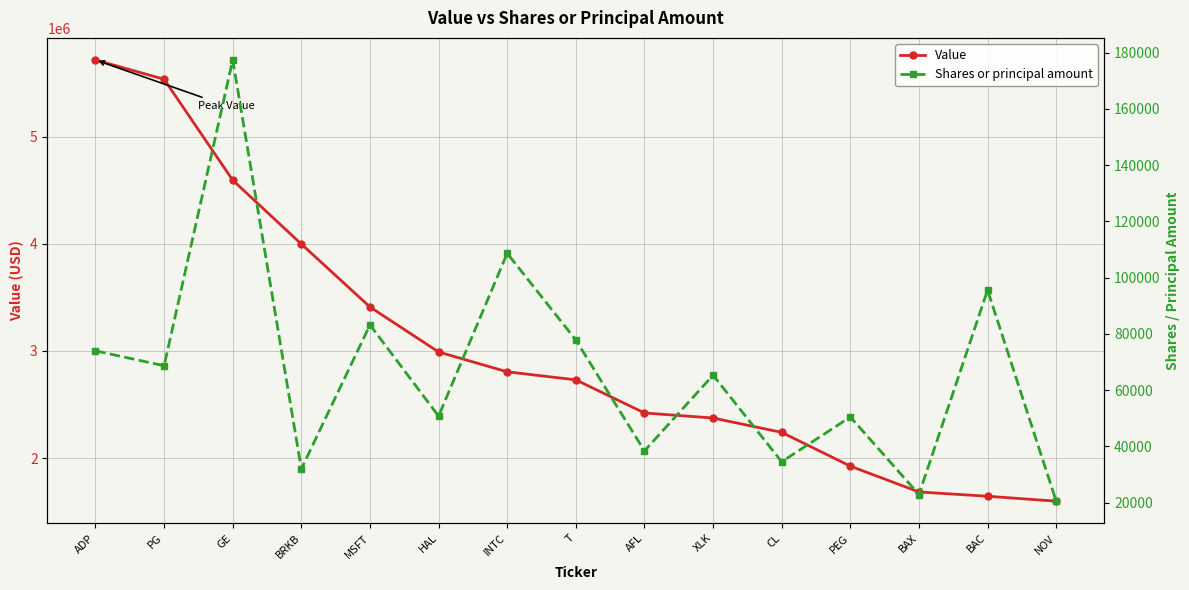

Which series has the largest total across all categories?

Value